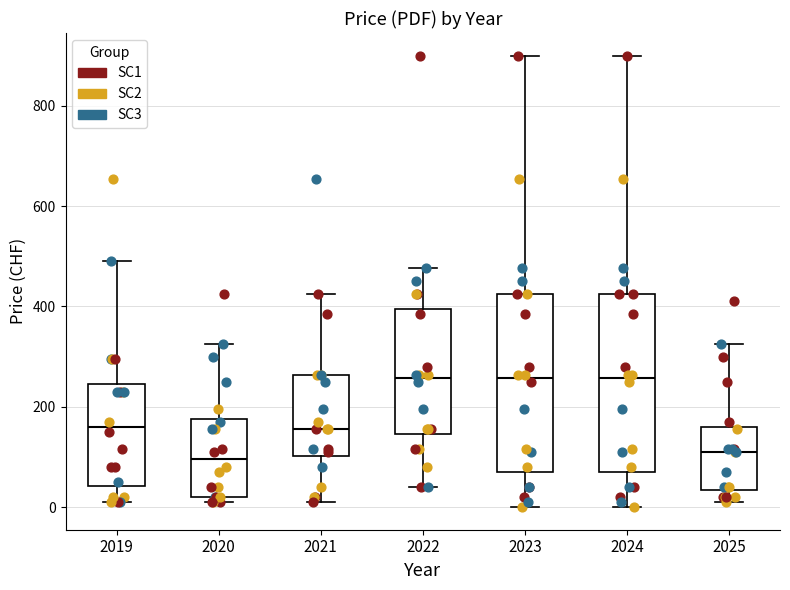

Reading left to right, read every box against the y-axis: the position of its median line, the range the box covers, and the ends of its whiskers. The values are not printed on the chart, so give them approximately, as read against the axis.

2019: median 160, box 40 to 240, whiskers 20 to 500
2020: median 100, box 20 to 180, whiskers 20 (just below the box's lower edge) to 320
2021: median 160, box 100 to 260, whiskers 20 to 420
2022: median 260, box 140 to 400, whiskers 40 to 480
2023: median 260, box 80 to 420, whiskers 0 to 900
2024: median 260, box 80 to 420, whiskers 0 to 900
2025: median 120, box 40 to 160, whiskers 20 to 320